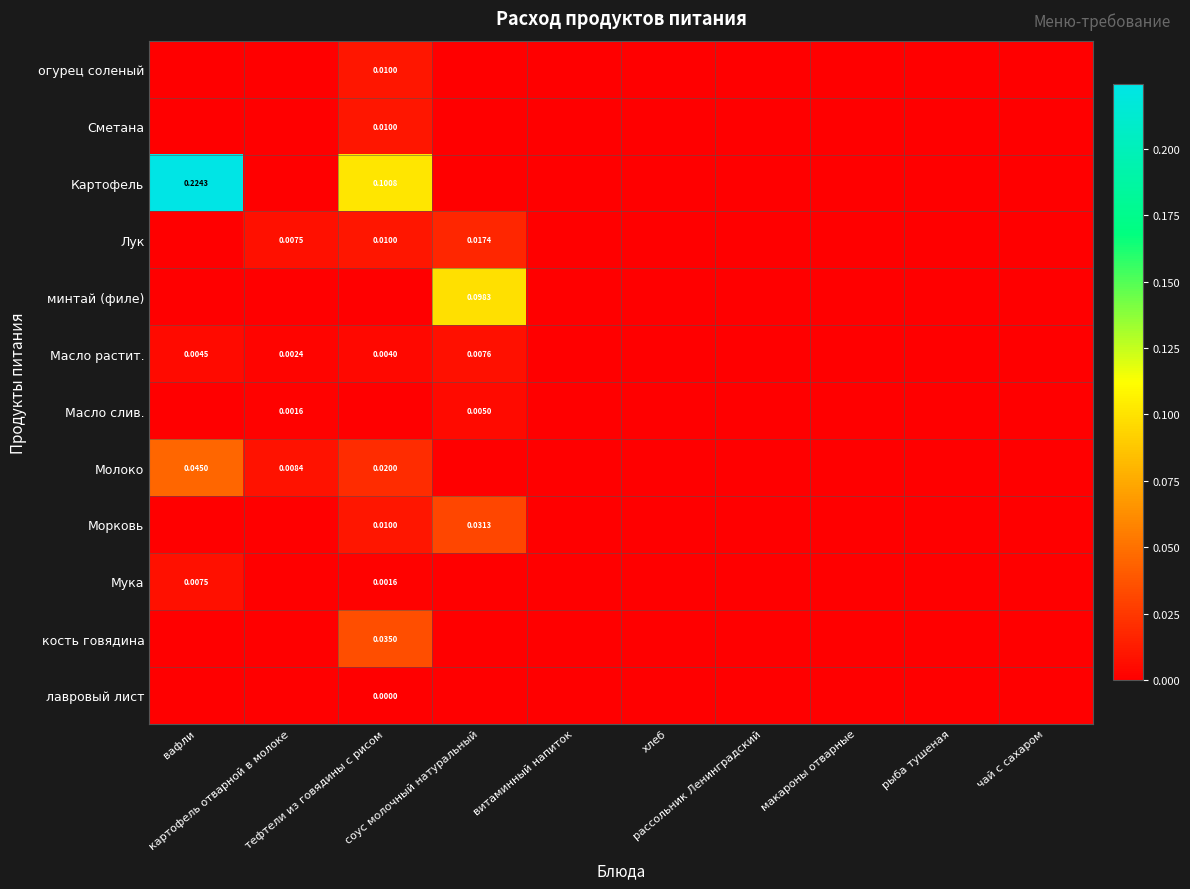

Rank the series by their maximum value, from highest to lowest.

Картофель, минтай (филе), Молоко, кость говядина, Морковь, Лук, огурец соленый, Сметана, Масло растит., Мука, Масло слив., лавровый лист